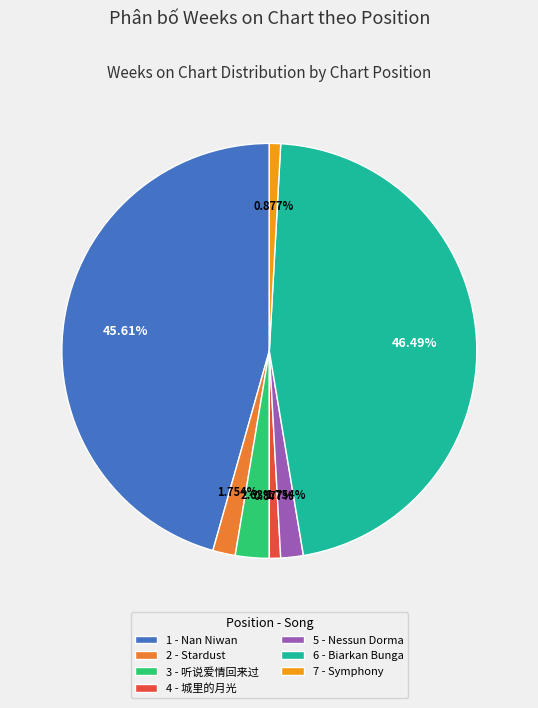

What is the largest slice in the pie chart?

6 - Biarkan Bunga